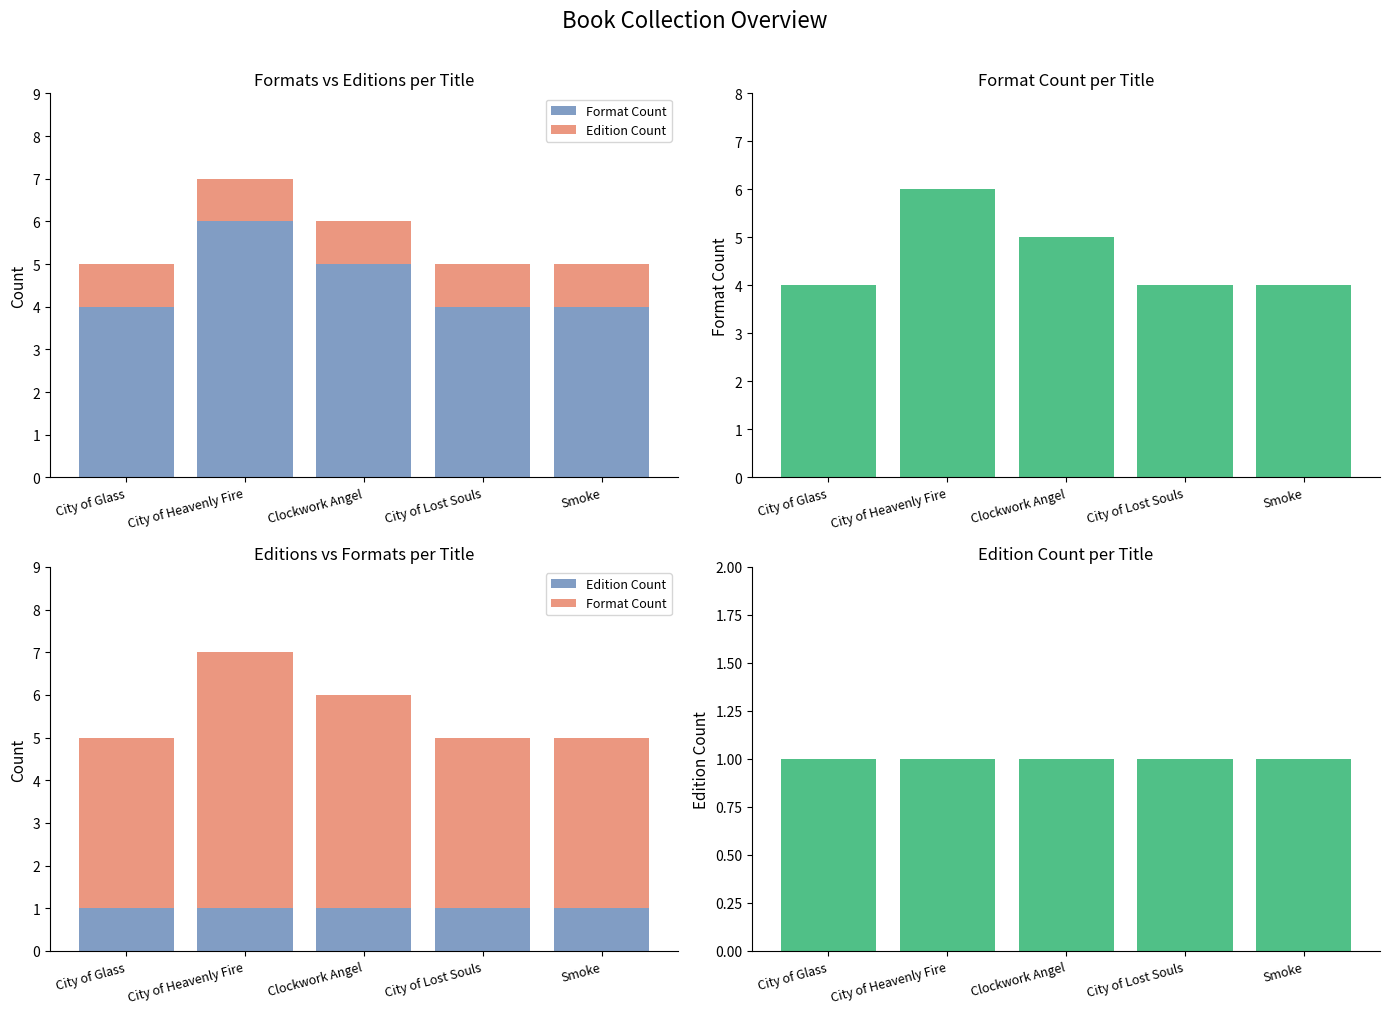

At which category is the sum across all series the highest?

City of Heavenly Fire